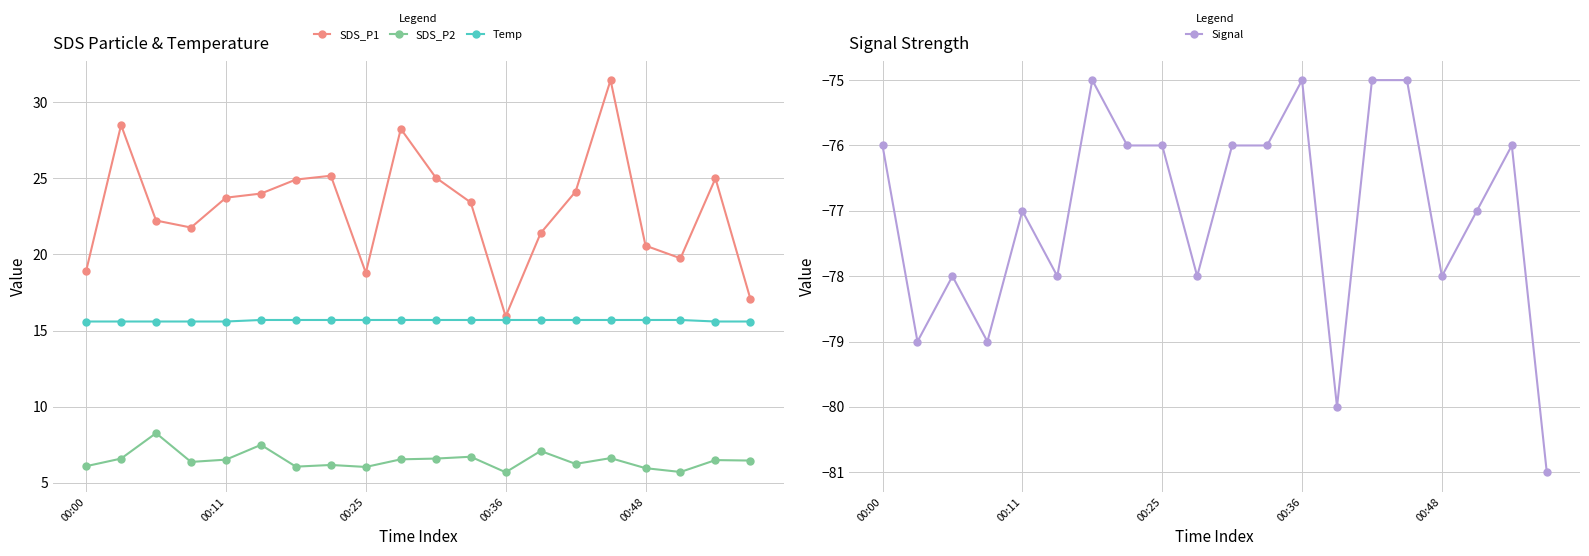

Count the number of data series in this chart.

4